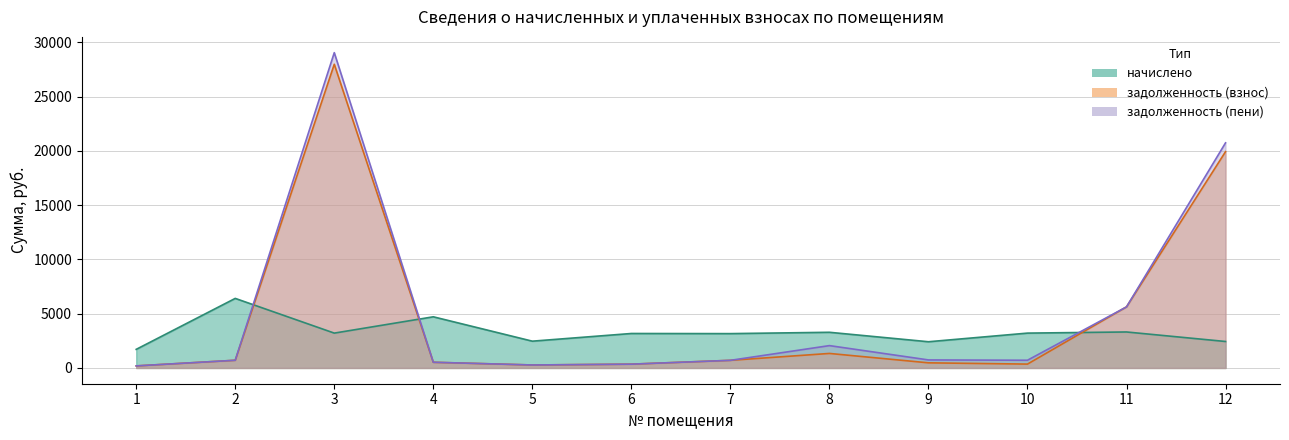

Which series has the widest spread of values?

задолженность (пени)